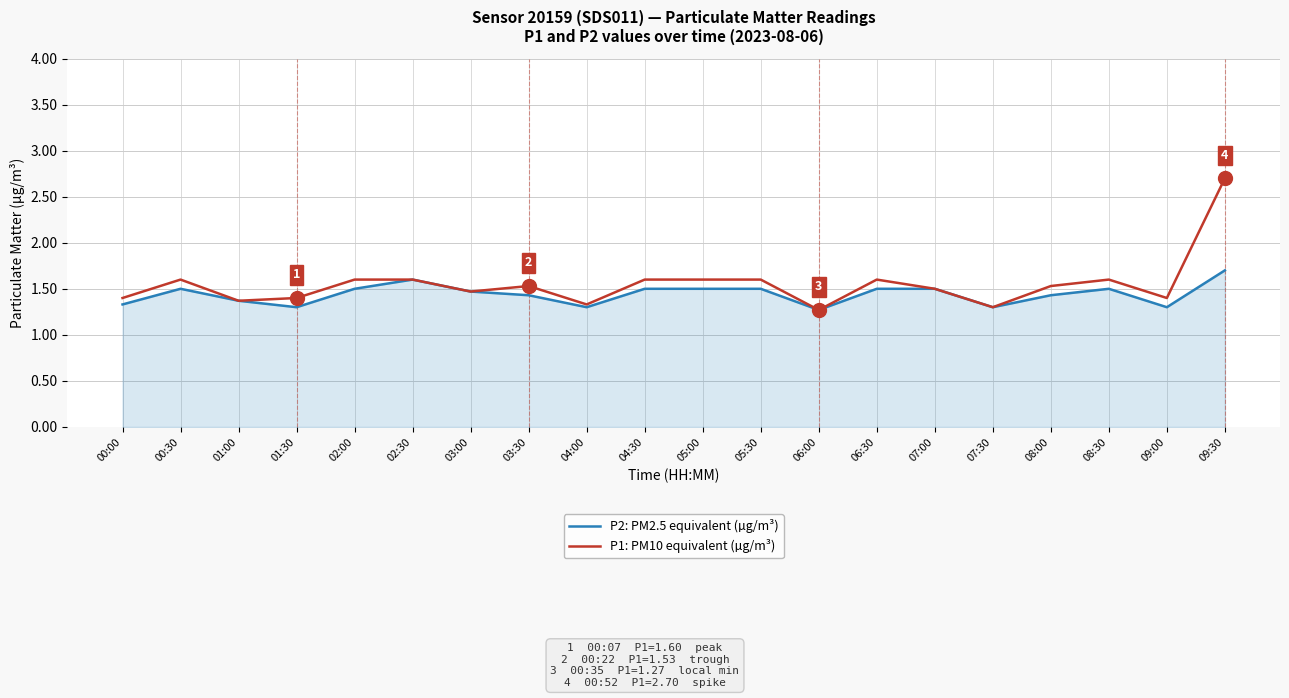

At which category is the sum across all series the highest?

09:30